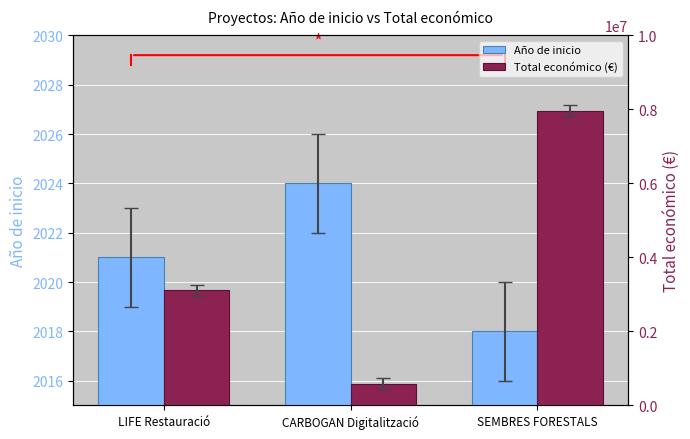

At SEMBRES FORESTALS, list the series in order from smallest to largest.

Año de inicio, Total económico (€)